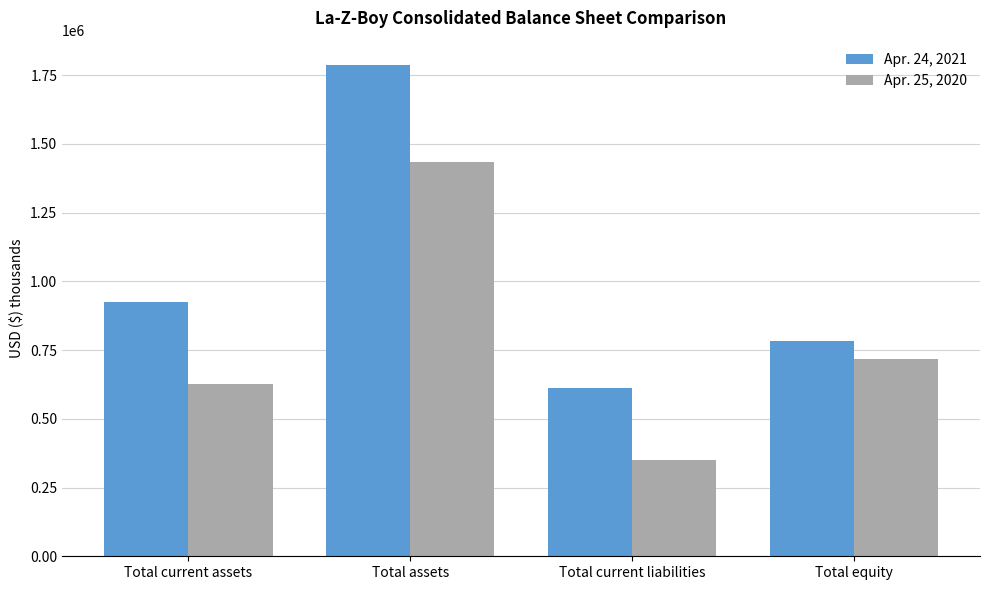

Is it true that Apr. 24, 2021 equals 886367 at Total current liabilities?

False